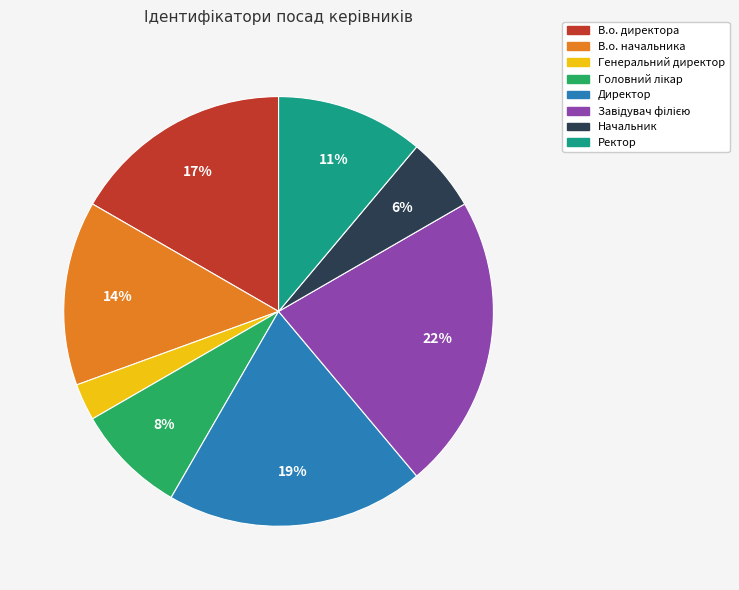

Which has a higher value, В.о. начальника or Генеральний директор?

В.о. начальника